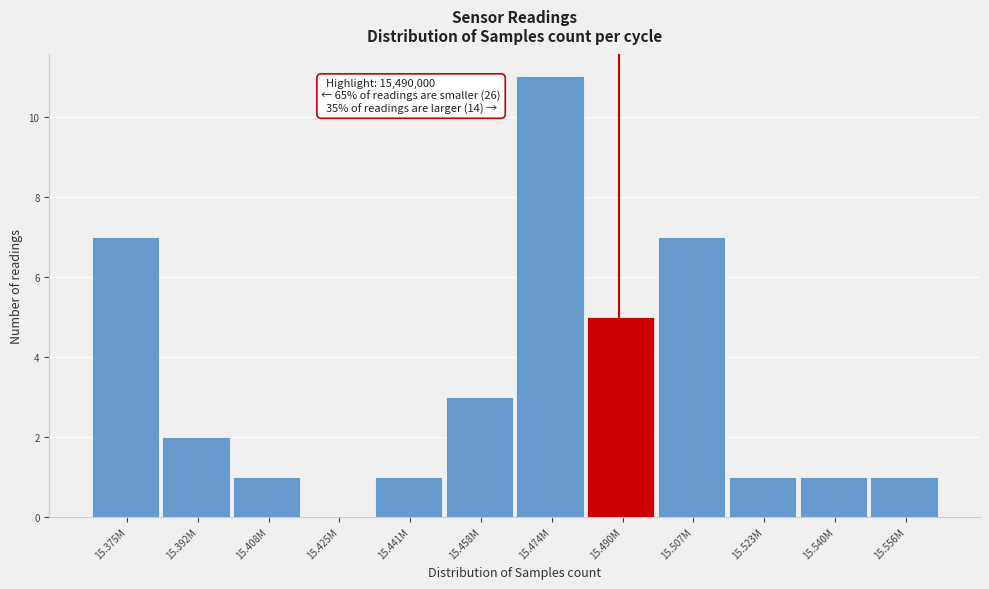

Reading right to left, what are all the values shown in this chart?

15.556M=1	15.540M=1	15.523M=1	15.507M=7	15.490M=5	15.474M=11	15.458M=3	15.441M=1	15.425M=0	15.408M=1	15.392M=2	15.375M=7